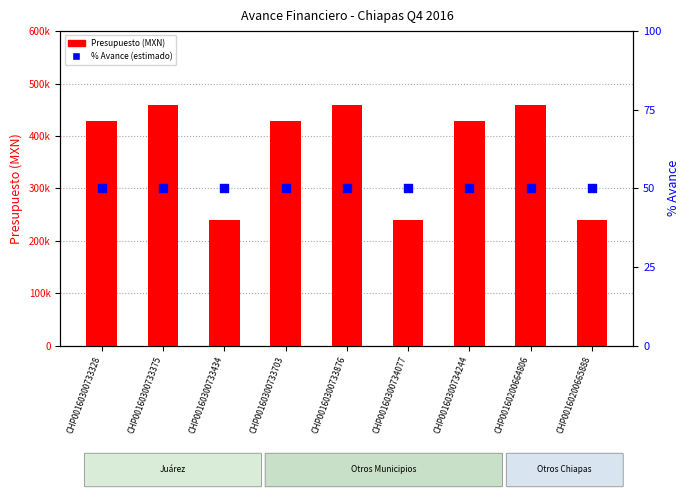

Which series has the widest spread of Y values?

Presupuesto (MXN)